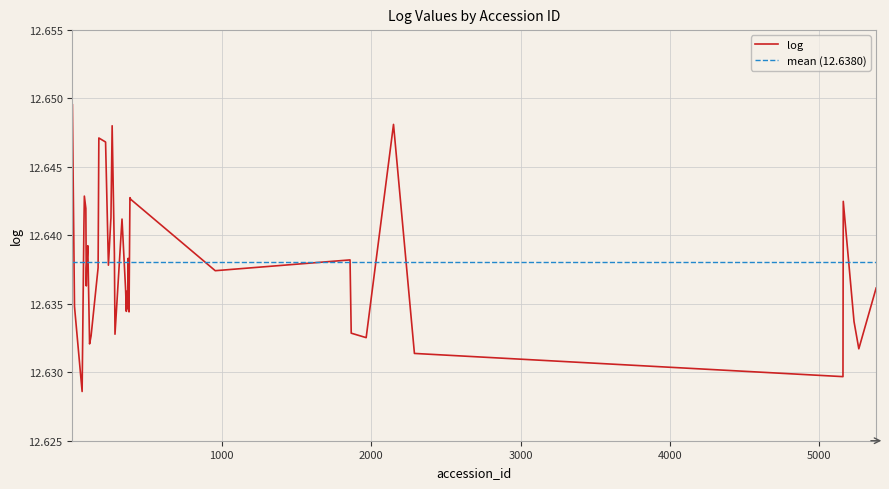

How many points are lower than both their immediate neighbors (excluding endpoints)?

12